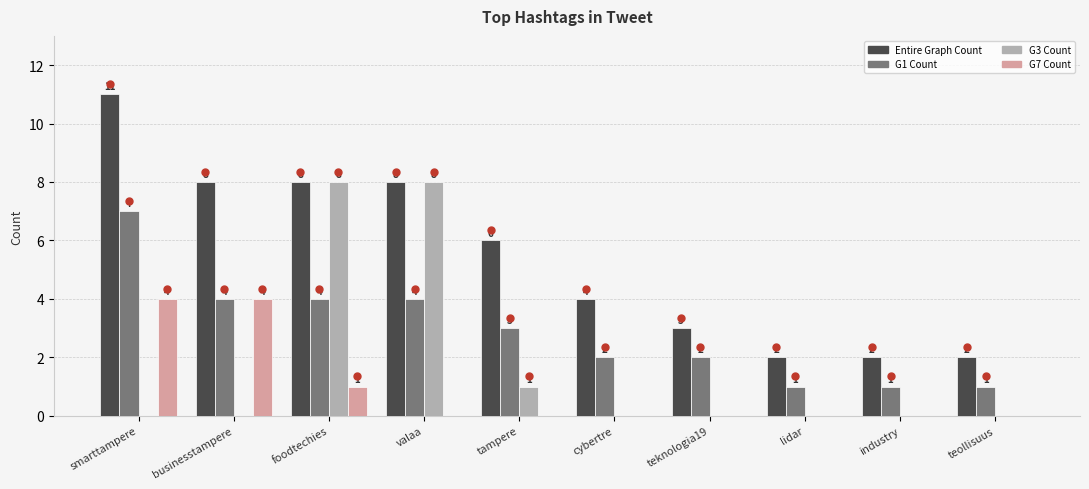

What are all the series names shown in the legend?

Entire Graph Count, G1 Count, G3 Count, G7 Count